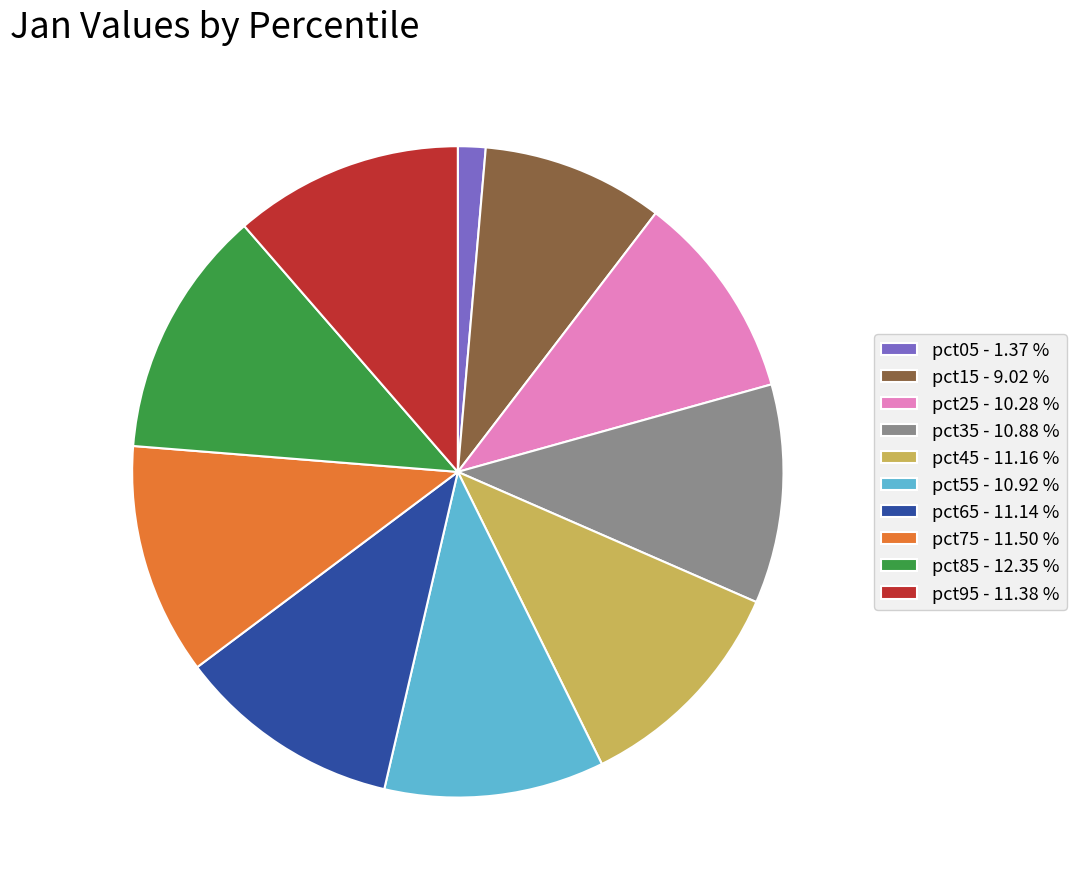

Do pct95 - 11.38 % and pct85 - 12.35 % together represent more than half of the pie?

No